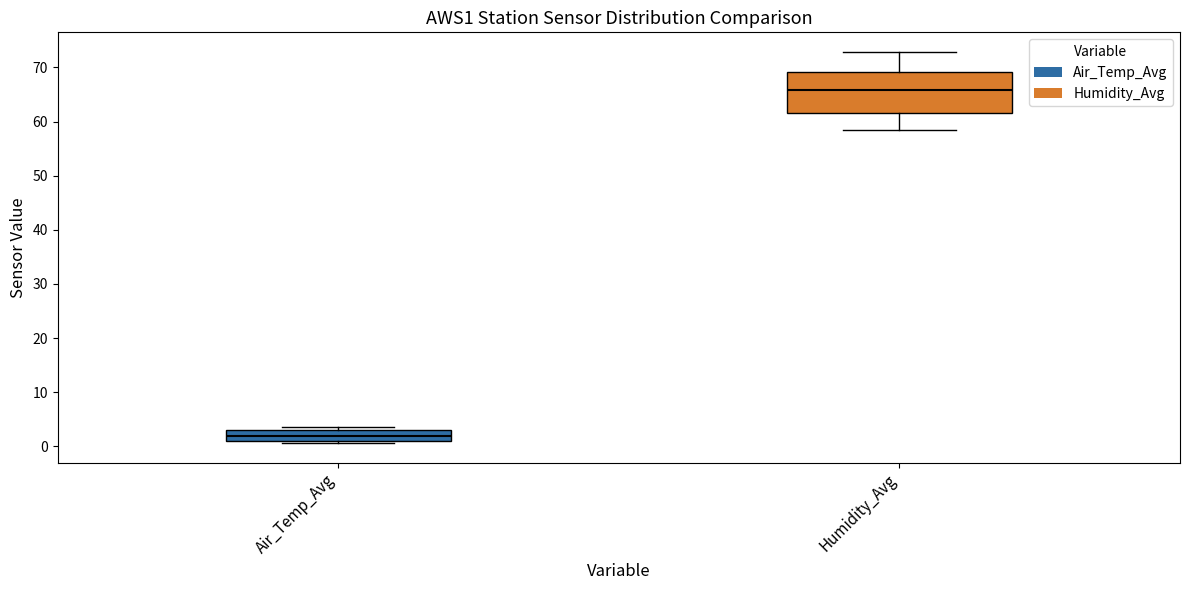

Where is the upper edge of the box for Humidity_Avg on the y-axis? The values are not printed on the chart, so give them approximately, as read against the axis.

69